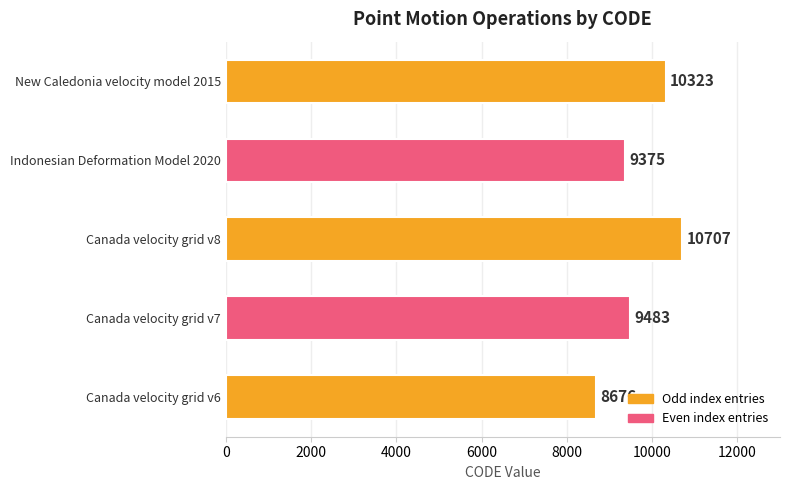

Rank the categories by value from highest to lowest.

Canada velocity grid v8, New Caledonia velocity model 2015, Canada velocity grid v7, Indonesian Deformation Model 2020, Canada velocity grid v6